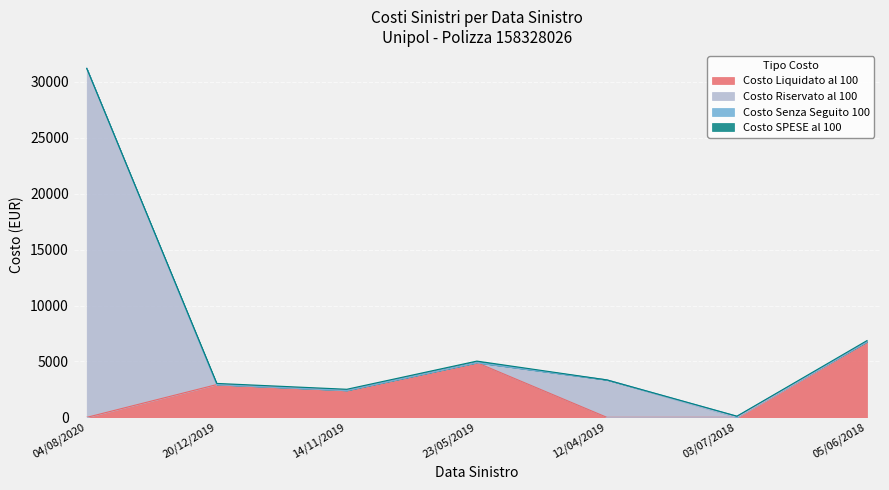

Does the chart display data point markers on the line(s)?

No